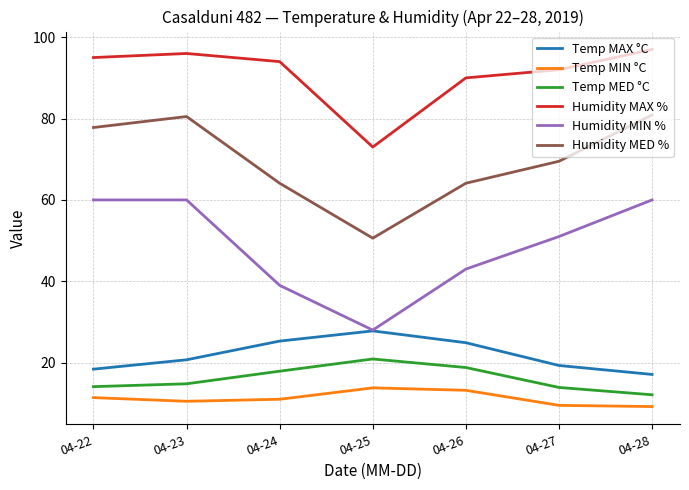

True or false: Temp MED °C has a value of 20.9 at 04-25.

True